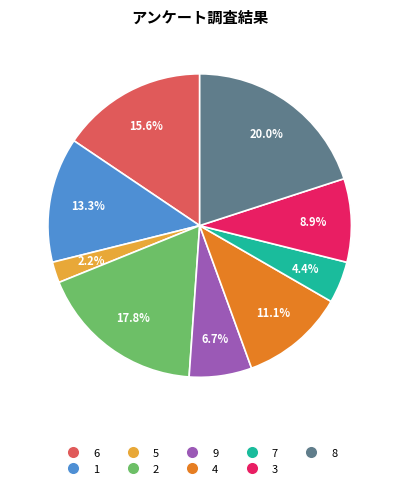

Does 3 account for over 50% of the chart?

No